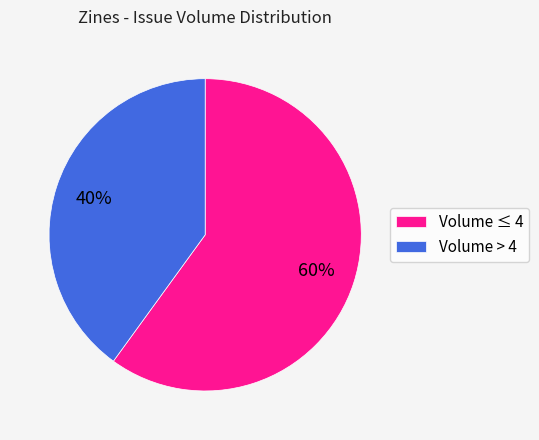

To the nearest percent, what is the difference between the largest and smallest slice percentages?

20%